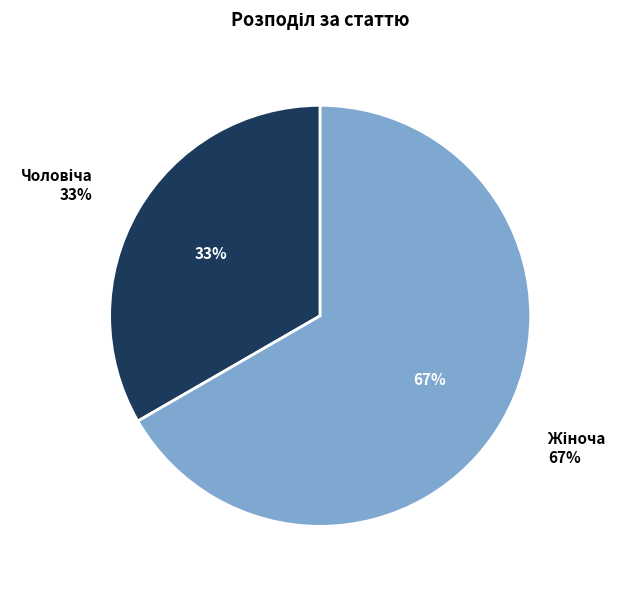

How many slices are in this pie chart?

2